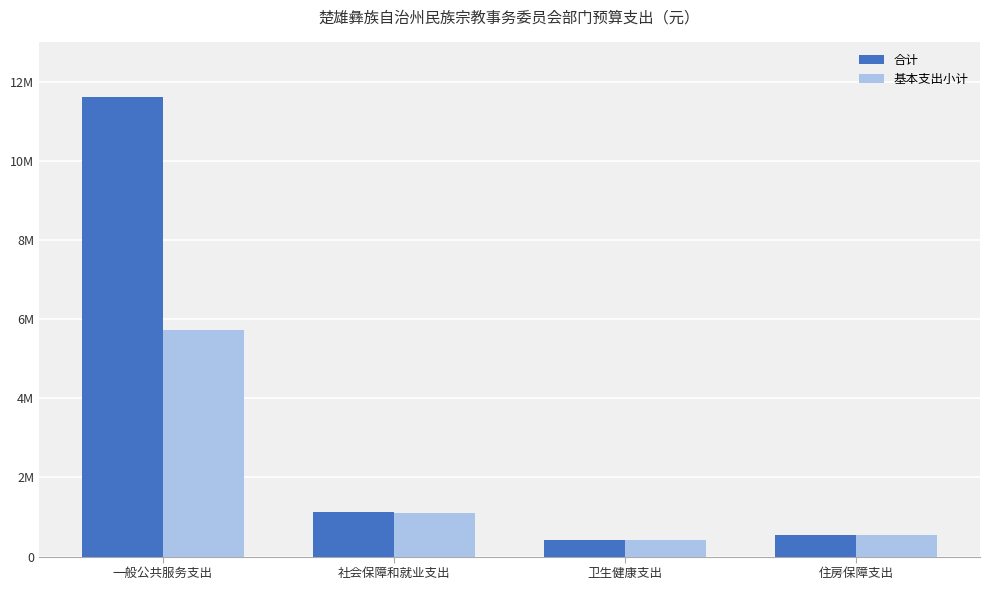

What is the label of the 1st bar from the right?

住房保障支出